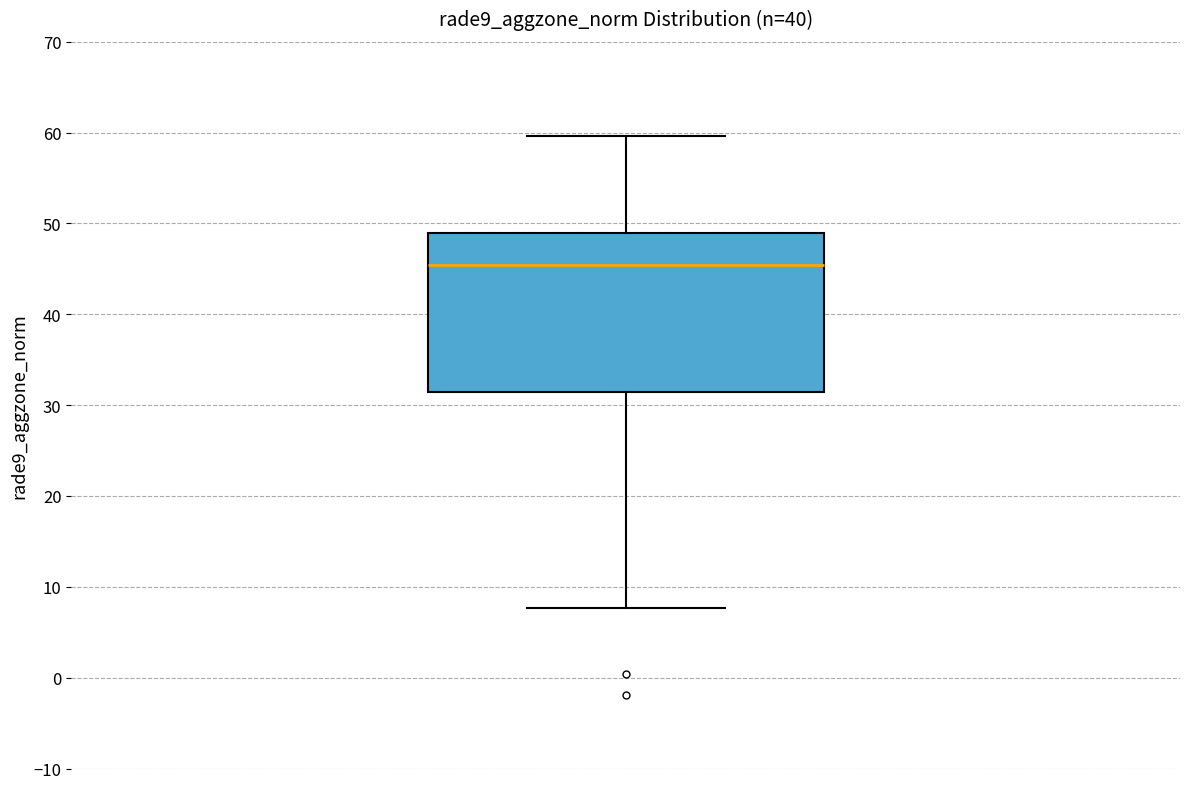

Read this box plot against the y-axis: the position of the median line, the range covered by the box, and the ends of both whiskers. The values are not printed on the chart, so give them approximately, as read against the axis.

median 45, box 31 to 49, whiskers 8 to 60